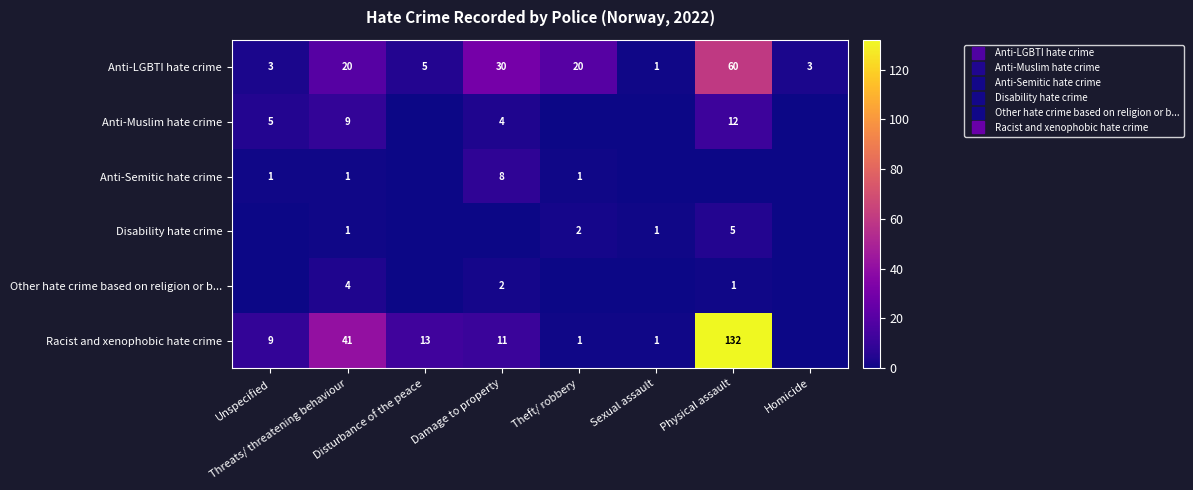

At which category is the sum across all series the highest?

Physical assault